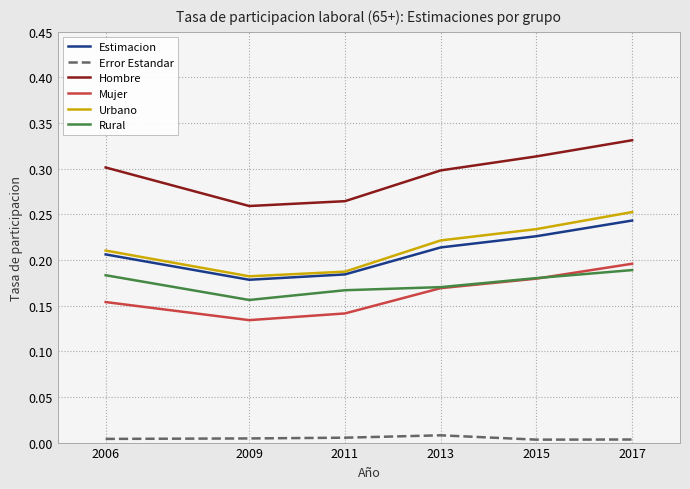

True or false: Rural has a value of 0.2 at 2015.

True